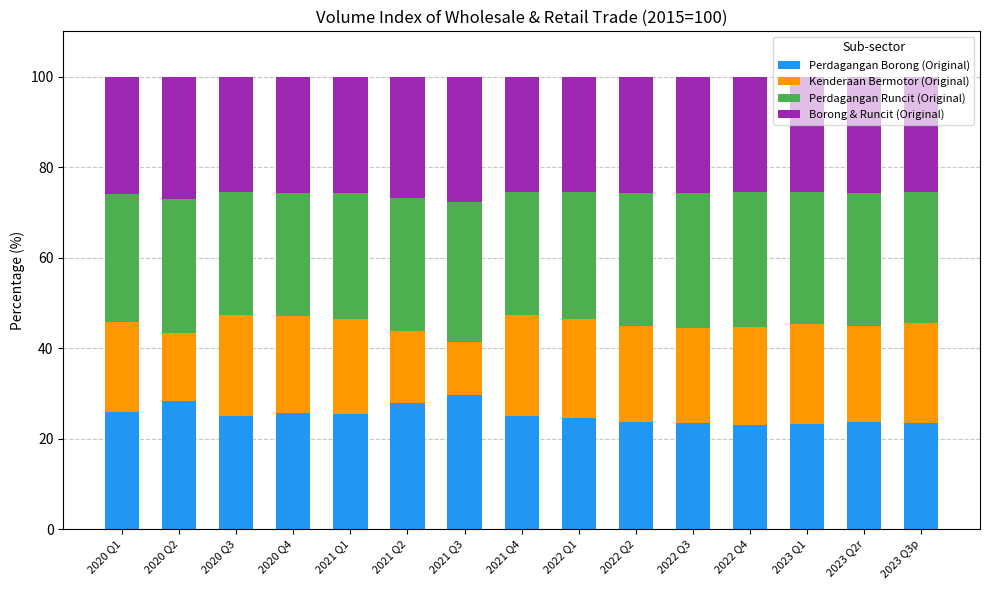

What is the maximum value for Perdagangan Borong (Original)?

29.6